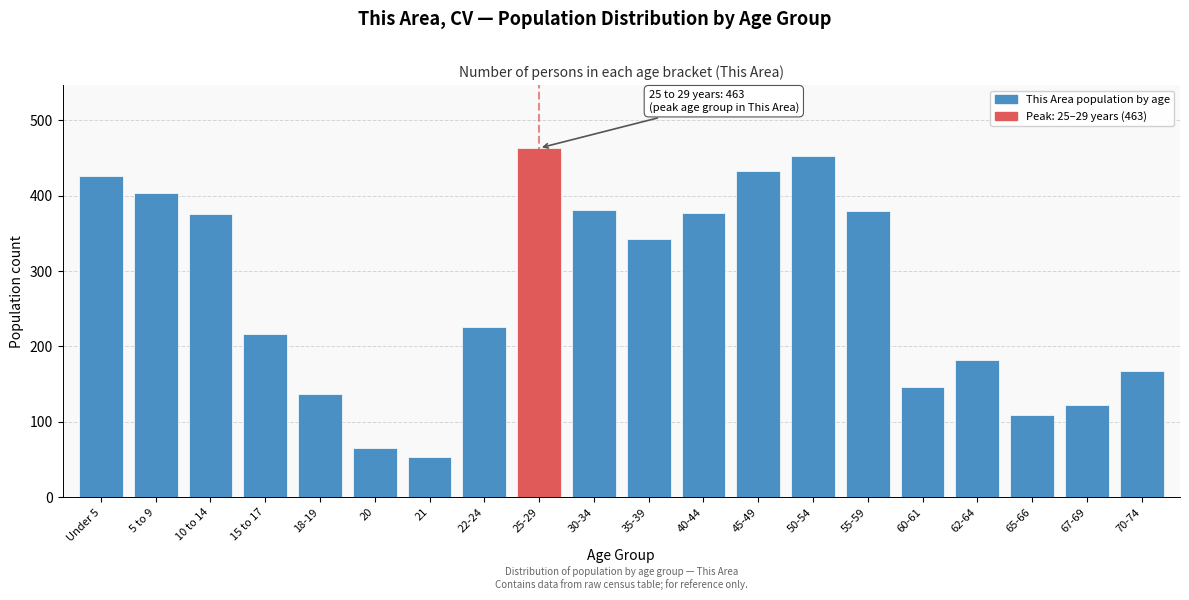

Between 21 and 67-69, which is larger?

67-69